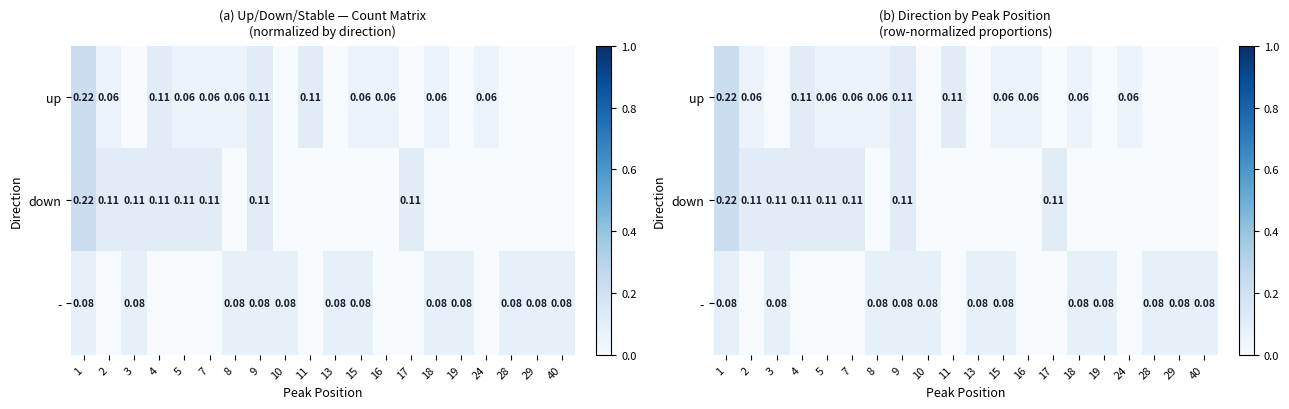

Between 19 and 2, which is larger?

2